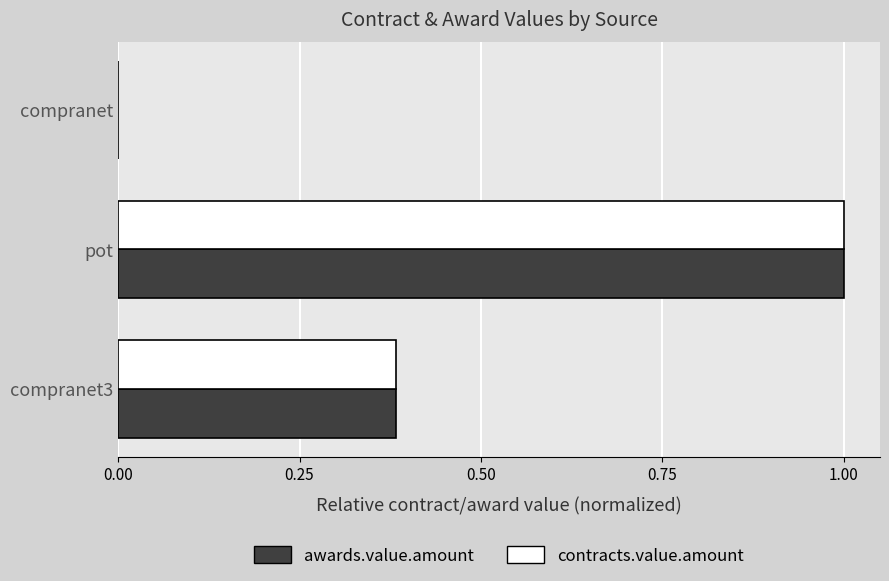

True or false: contracts.value.amount has a value of 0.0 at compranet.

True